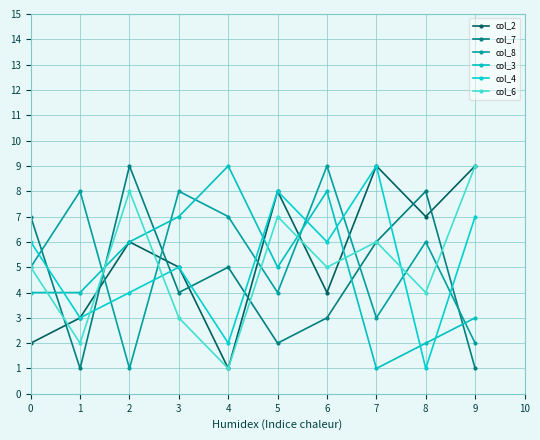

What is the value of the col_8 point at the 3rd from the left?

1